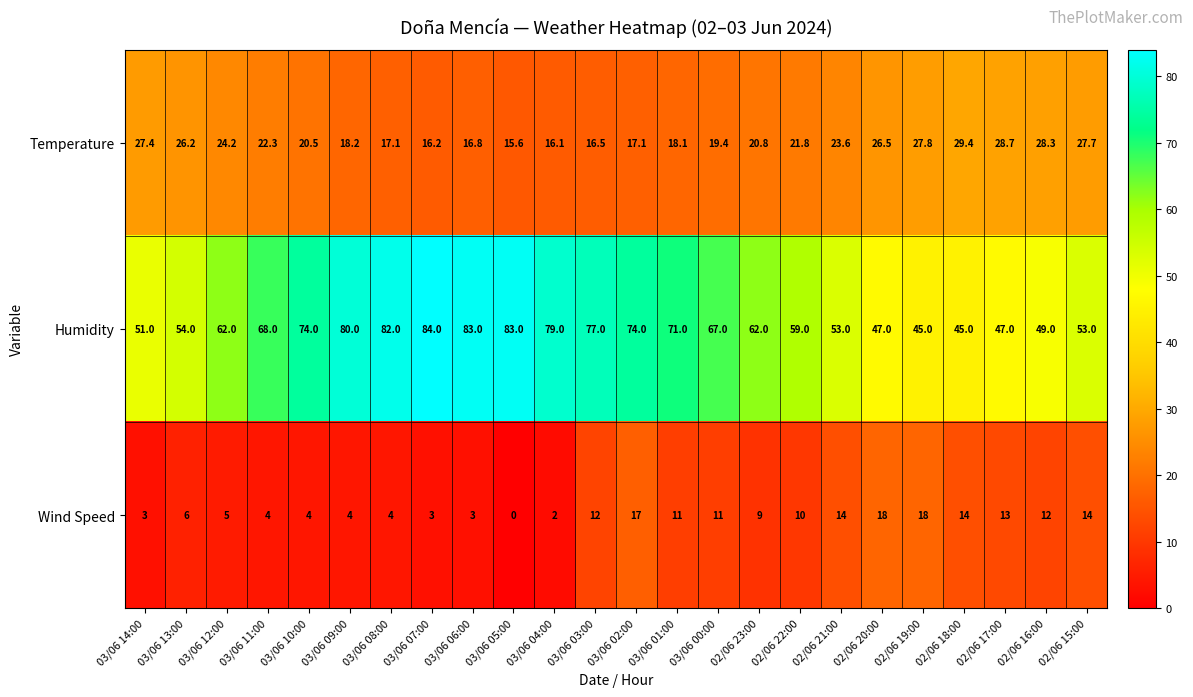

What is the maximum value shown in the chart?

84.0